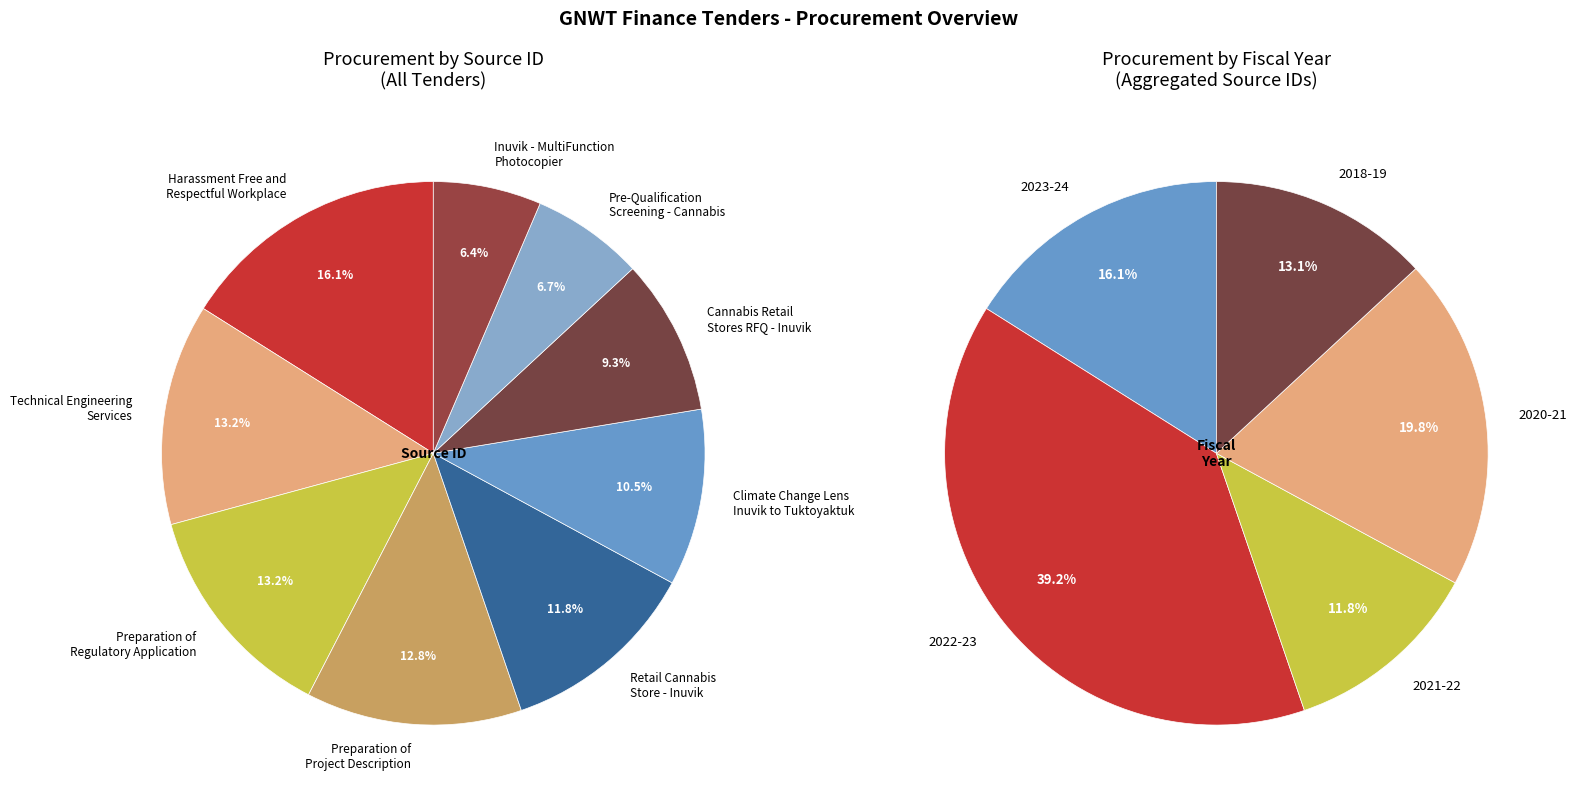

To the nearest percent, what is the average slice percentage?

11%